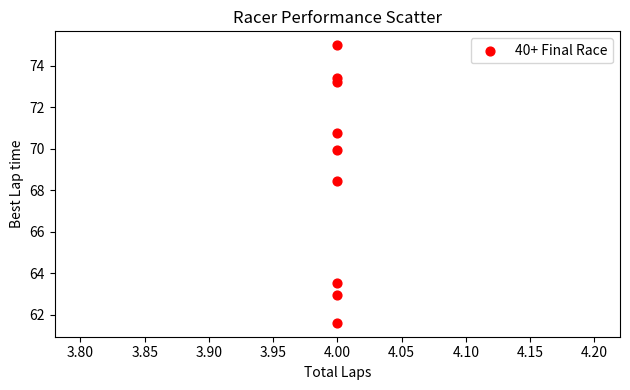

What Y value in the scatter plot is closest to 68?

68.4